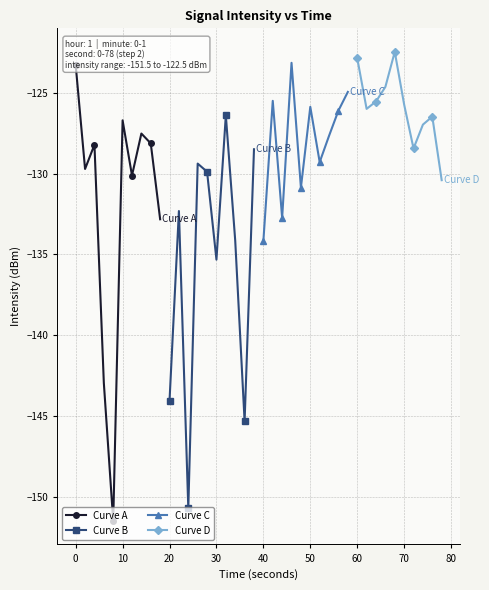

What is the greatest value displayed?

-122.5